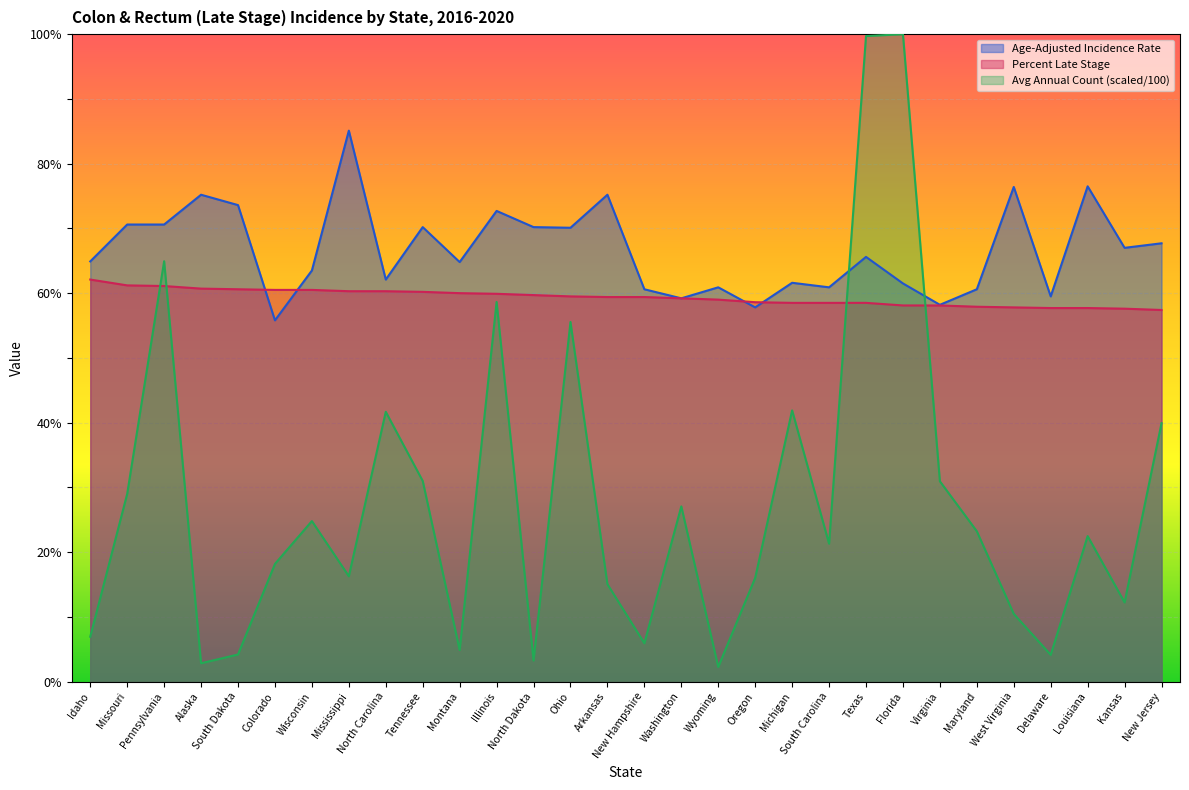

What is the difference between the Age-Adjusted Incidence Rate values at South Carolina and Virginia?

2.7